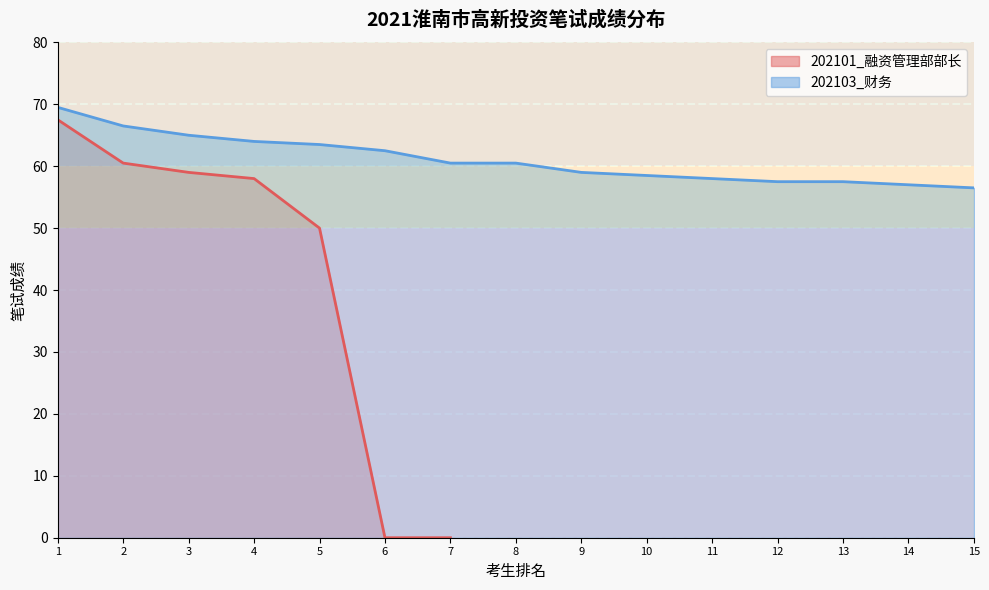

What is the value of the 3rd point from the left?

59.0